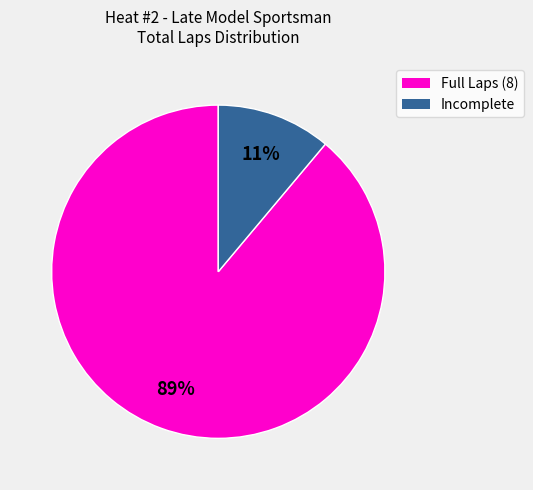

Do Full Laps (8) and Incomplete together represent more than half of the pie?

Yes